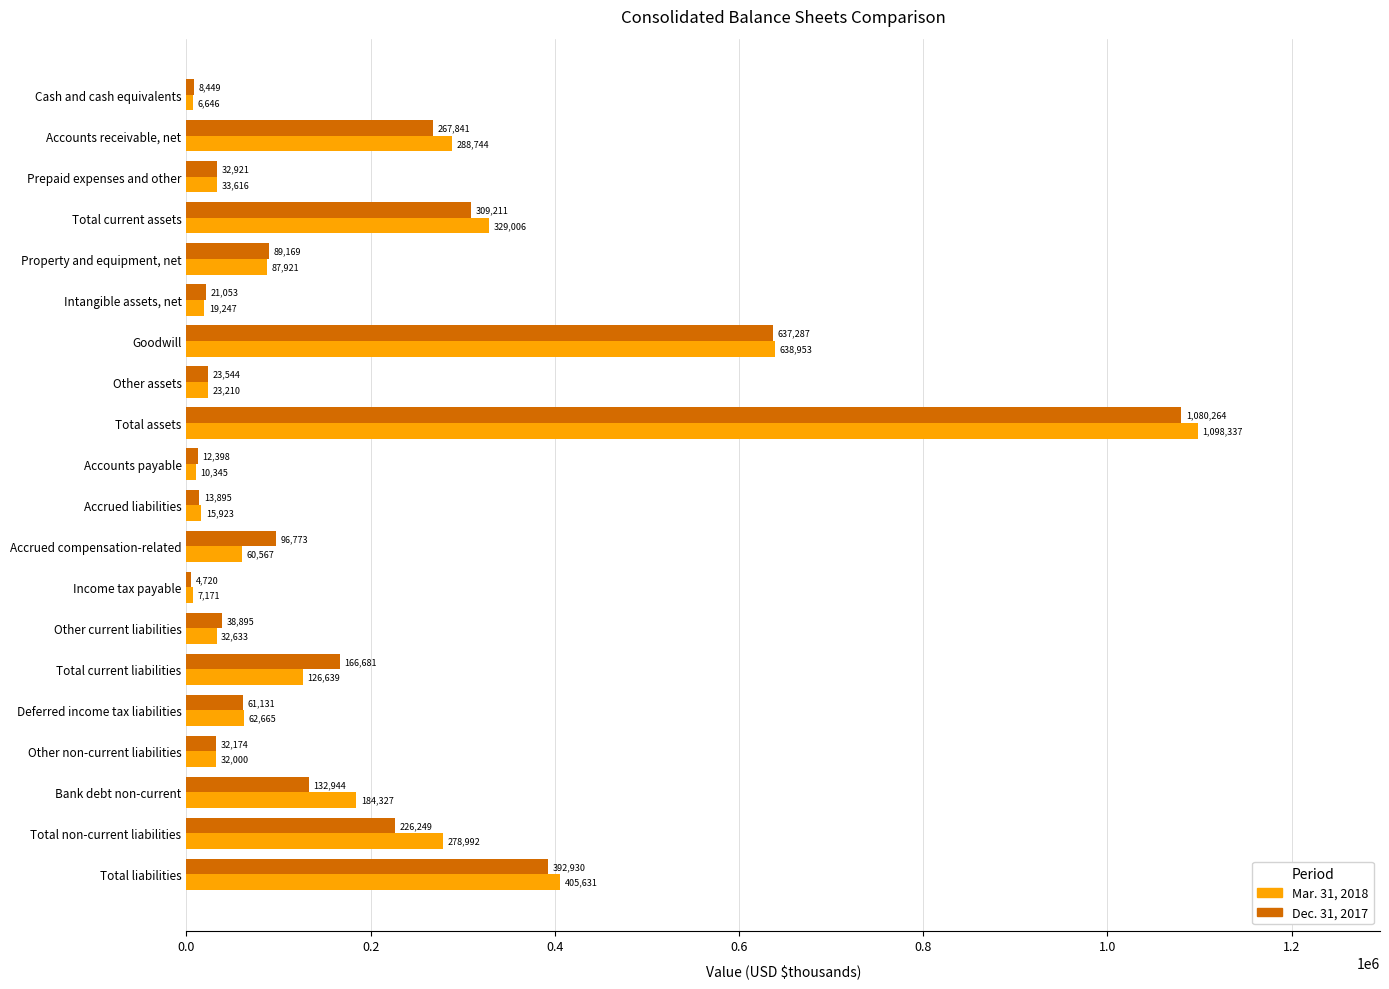

What is the sum of the Mar. 31, 2018 values at Cash and cash equivalents and Deferred income tax liabilities?

69311